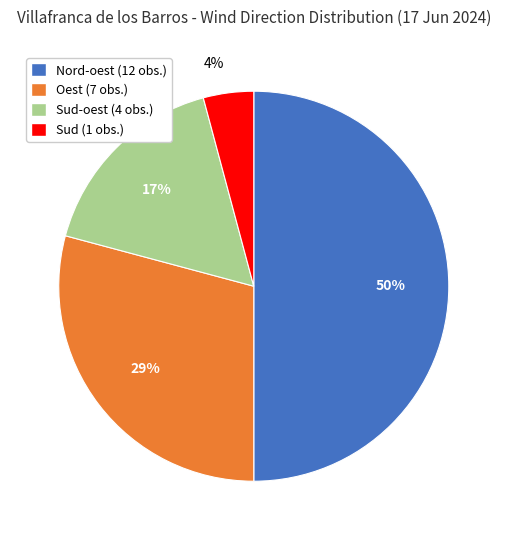

Which slice is the smallest?

Sud (1 obs.)